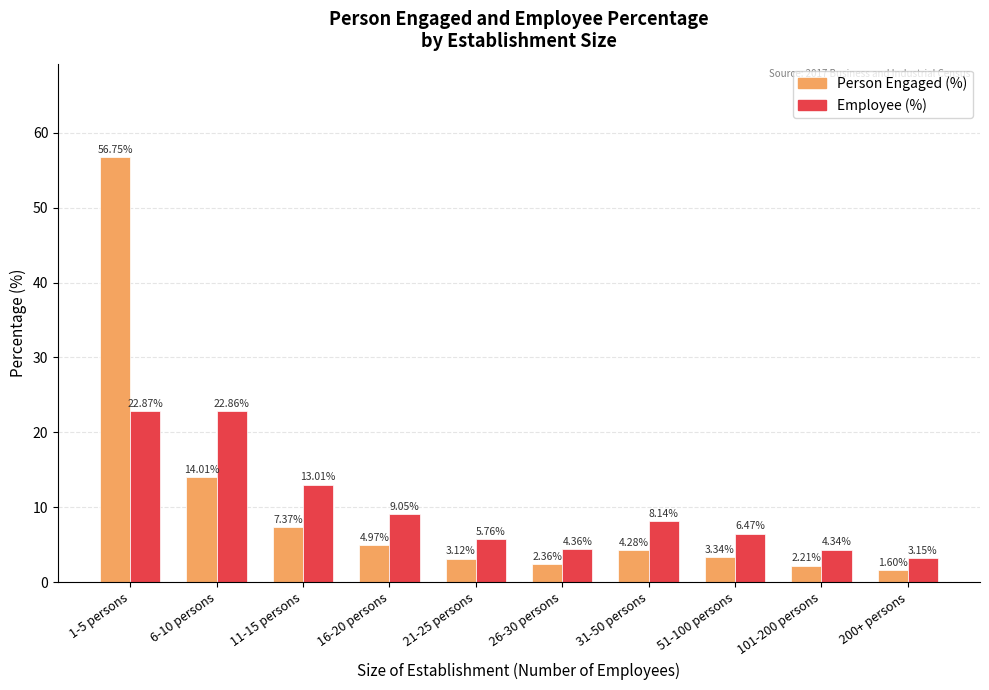

Is the value of Person Engaged (%) at 16-20 persons greater than the value of Employee (%) at 21-25 persons?

No